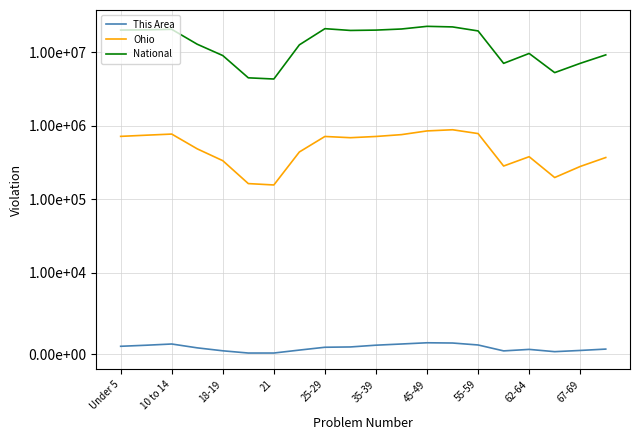

True or false: National has more than 1 points higher than both neighbors.

True